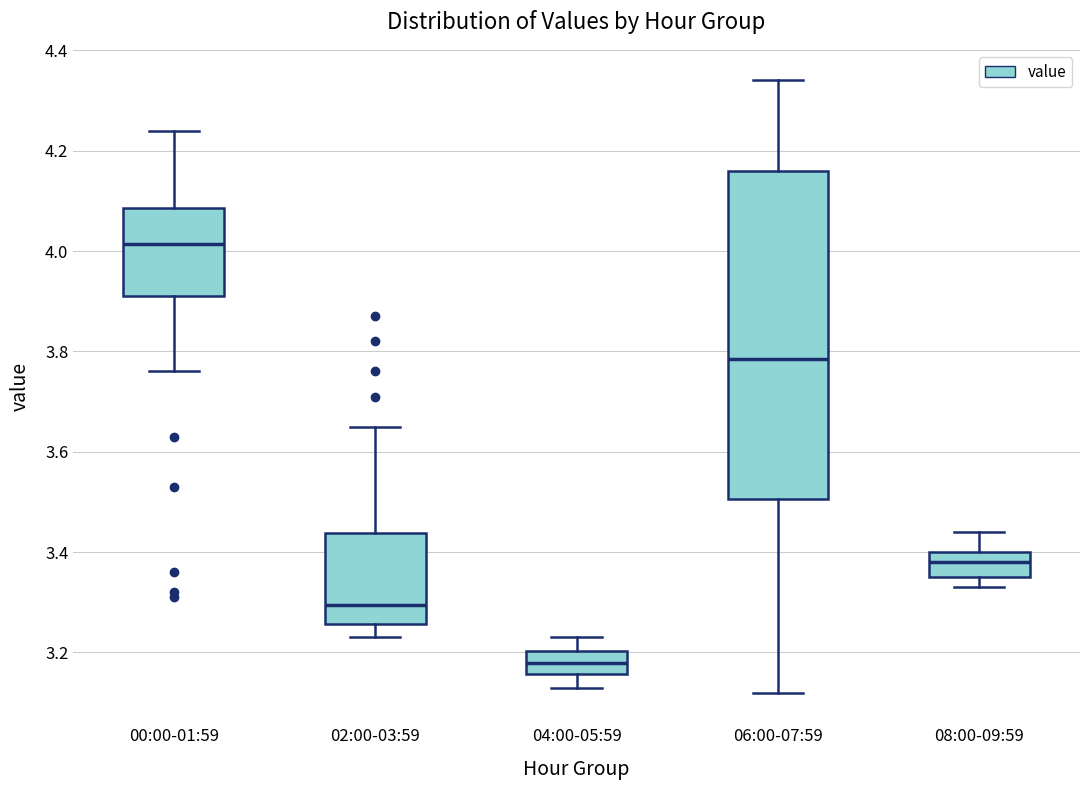

Where is the lower edge of the box for 02:00-03:59 on the y-axis? The values are not printed on the chart, so give them approximately, as read against the axis.

3.26